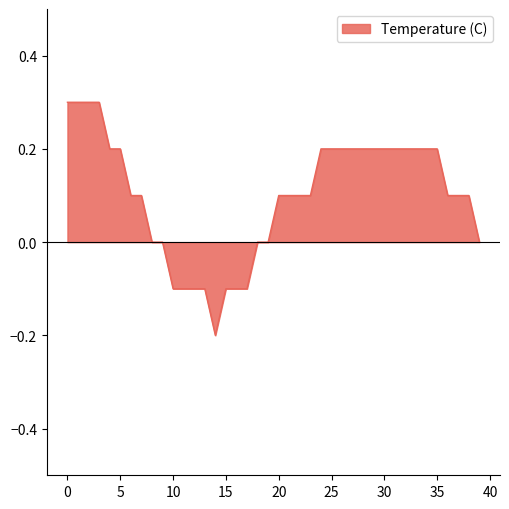

Reading right to left, list all the values displayed in this chart.

0.0	0.1	0.1	0.1	0.2	0.2	0.2	0.2	0.2	0.2	0.2	0.2	0.2	0.2	0.2	0.2	0.1	0.1	0.1	0.1	0.0	0.0	-0.1	-0.1	-0.1	-0.2	-0.1	-0.1	-0.1	-0.1	0.0	0.0	0.1	0.1	0.2	0.2	0.3	0.3	0.3	0.3